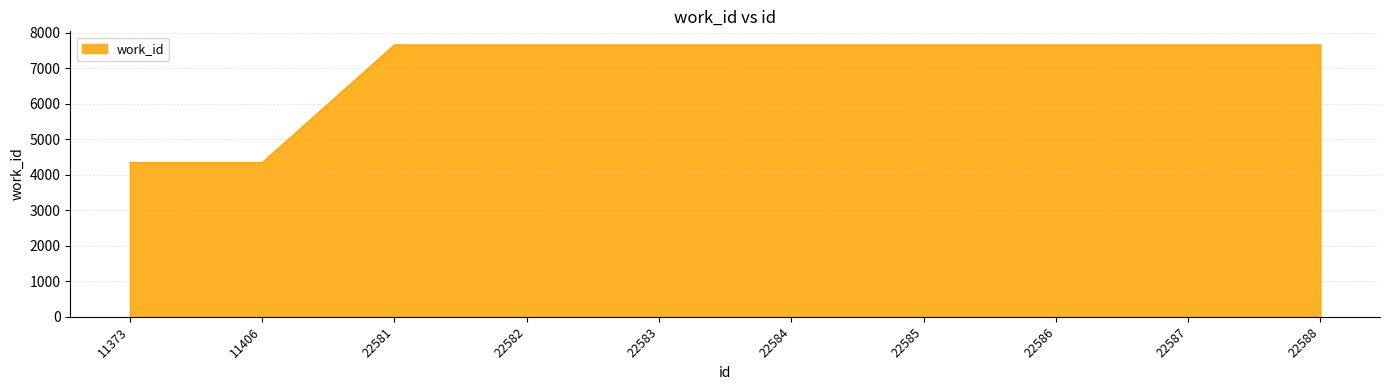

What is the average value?

6993